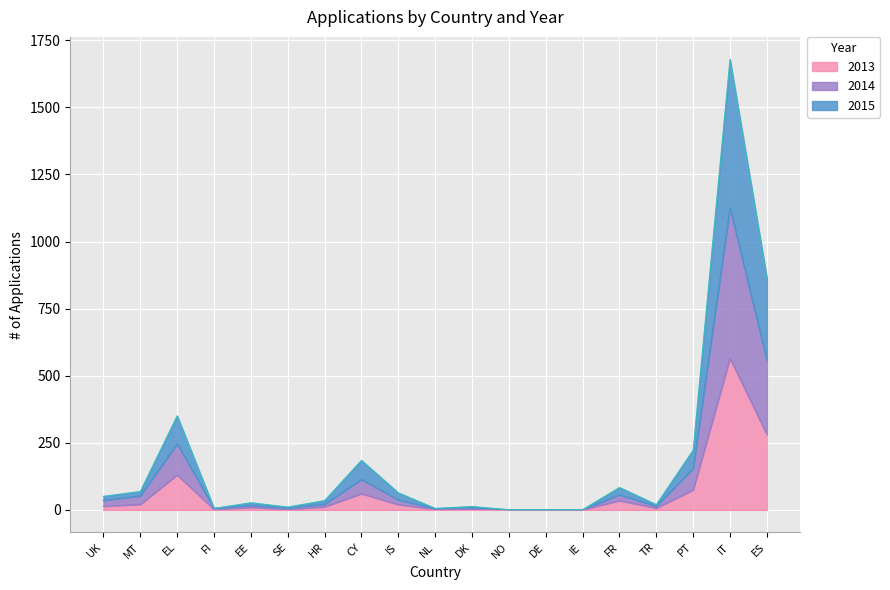

Where is the first local minimum for 2014?

FI